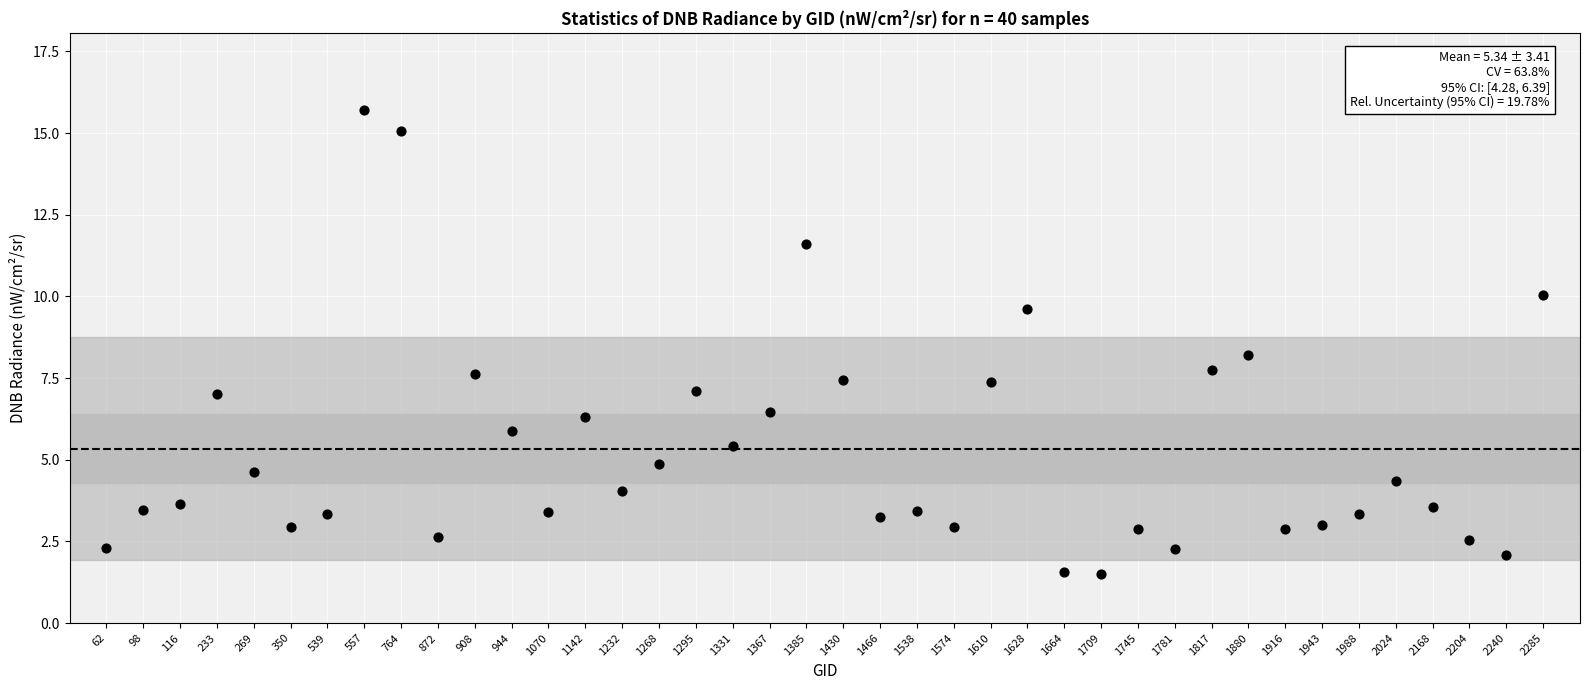

What is the range of Y values (max minus min)?

14.2